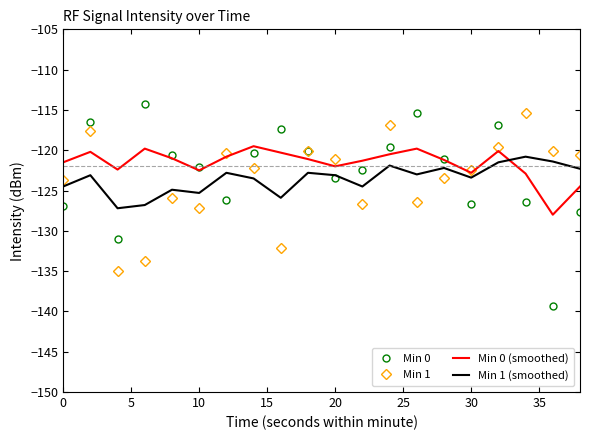

Which series has the largest range (max minus min)?

Min 0